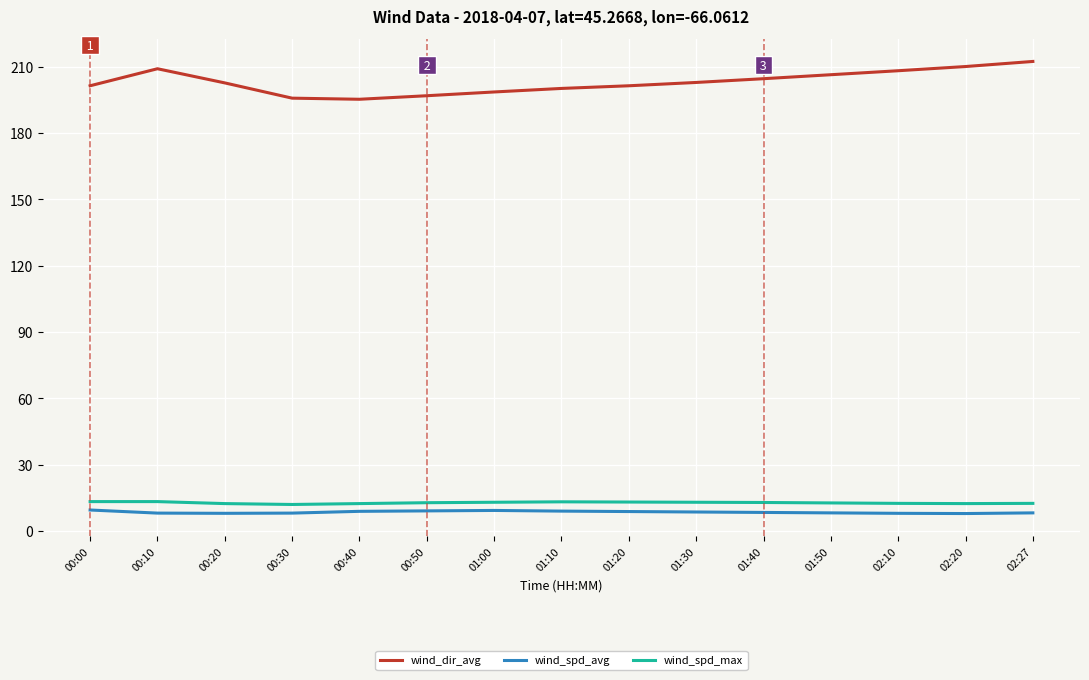

What is the spread (max minus min) of values at 00:50?

187.7